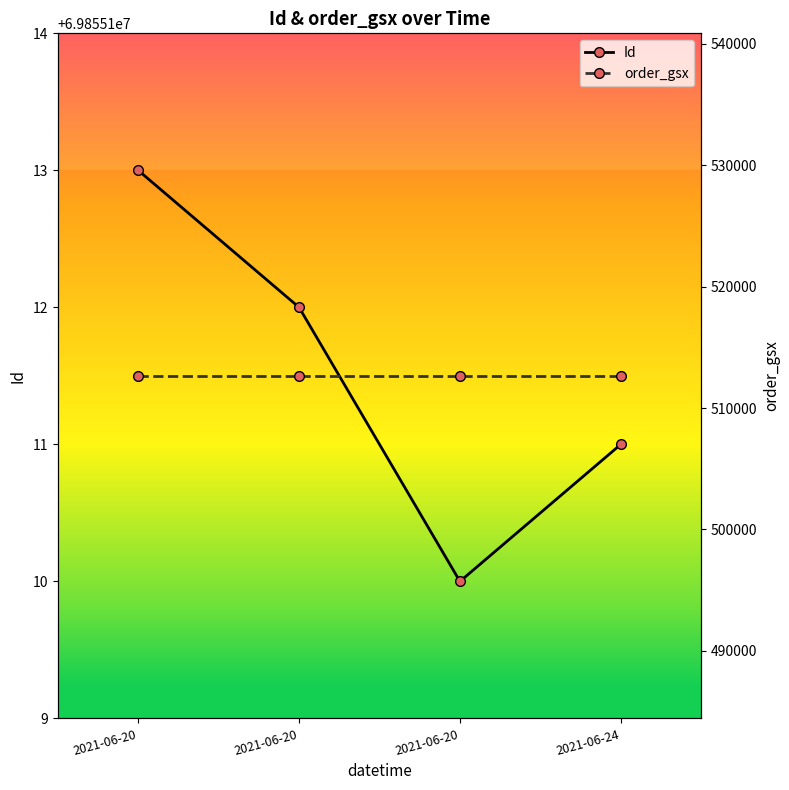

What is the value of the Id point at the 1st from the left?

69855113